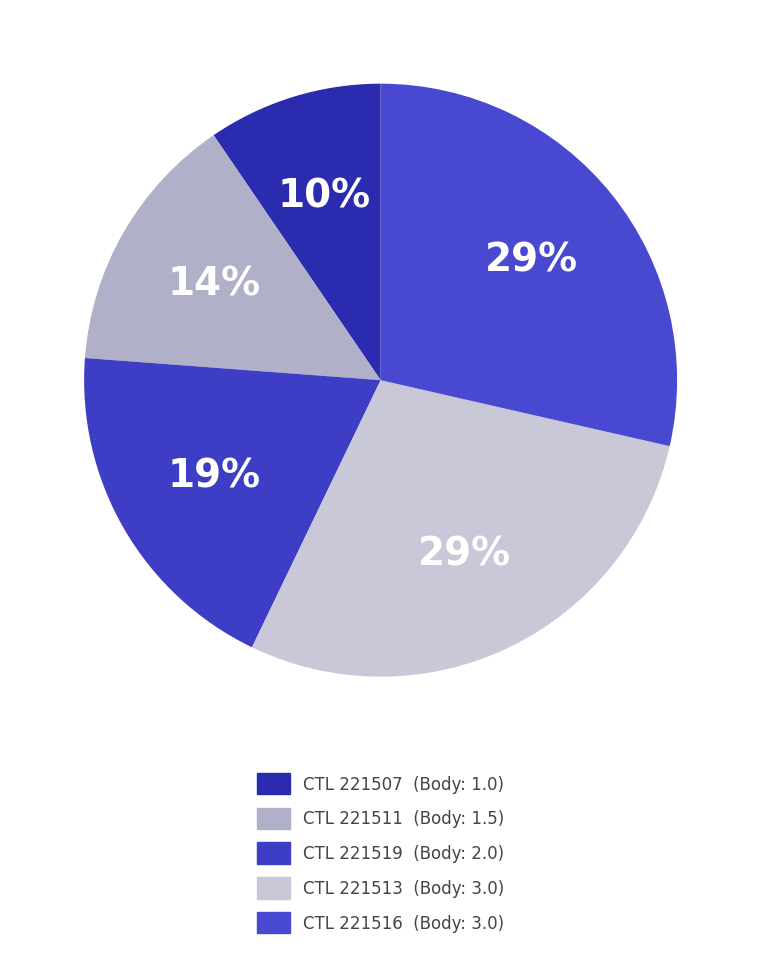

How many segments does this pie chart have?

5